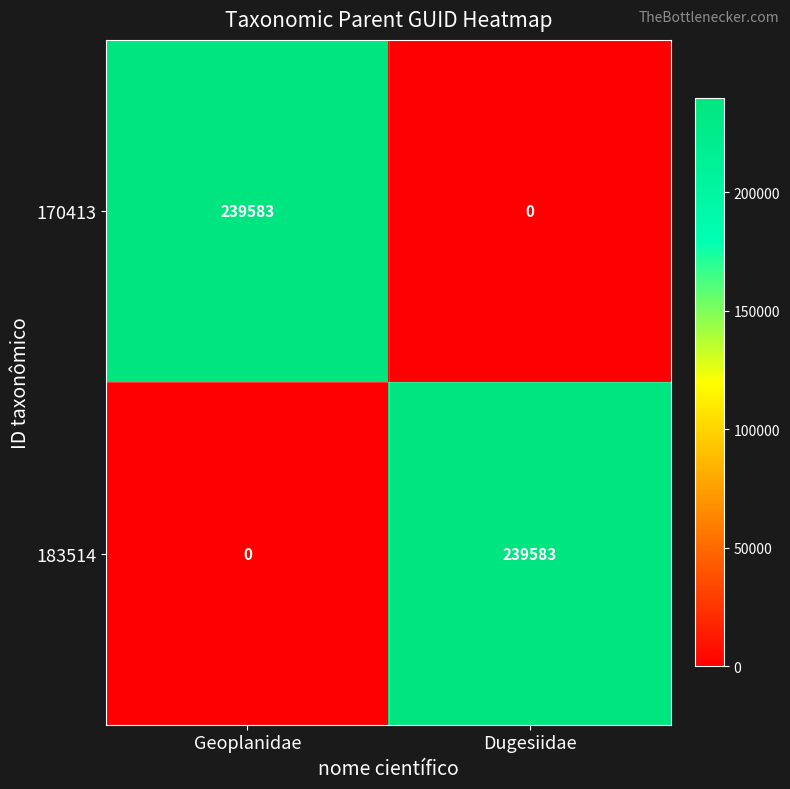

At which label does 170413 reach its peak?

Geoplanidae